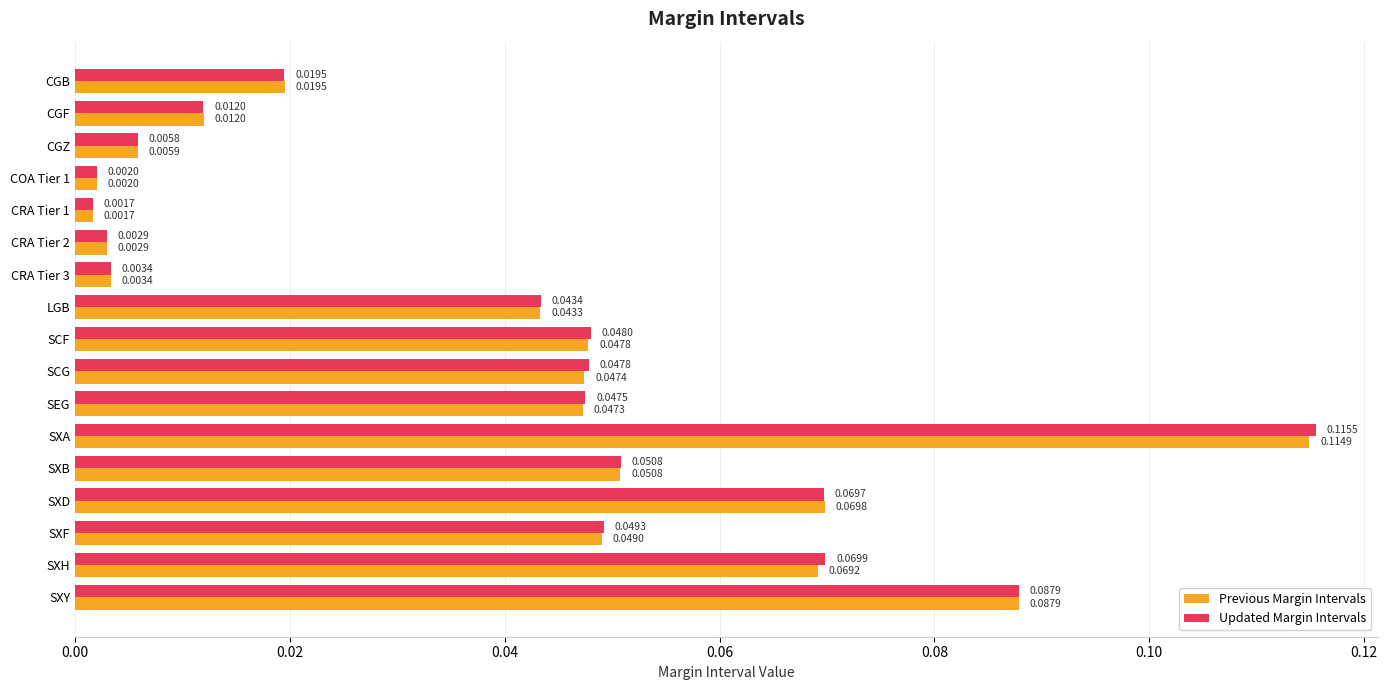

Rank the series by their average value, from highest to lowest.

Updated Margin Intervals, Previous Margin Intervals